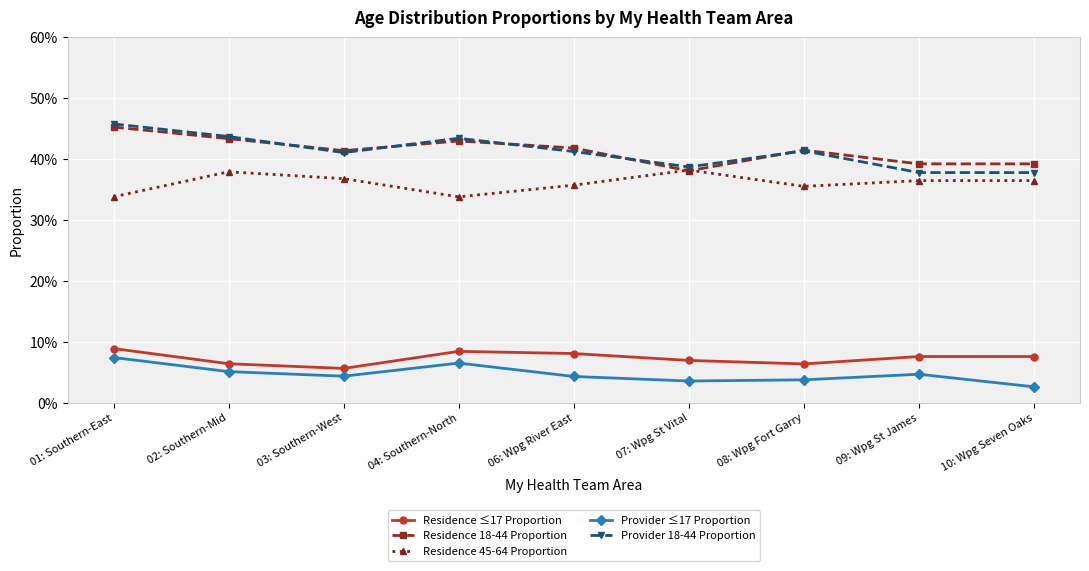

Reading right to left, what are all the values shown in this chart?

Residence ≤17 Proportion: 0.1	0.1	0.1	0.1	0.1	0.1	0.1	0.1	0.1
Residence 18-44 Proportion: 0.4	0.4	0.4	0.4	0.4	0.4	0.4	0.4	0.5
Residence 45-64 Proportion: 0.4	0.4	0.4	0.4	0.4	0.3	0.4	0.4	0.3
Provider ≤17 Proportion: 0.0	0.0	0.0	0.0	0.0	0.1	0.0	0.1	0.1
Provider 18-44 Proportion: 0.4	0.4	0.4	0.4	0.4	0.4	0.4	0.4	0.5